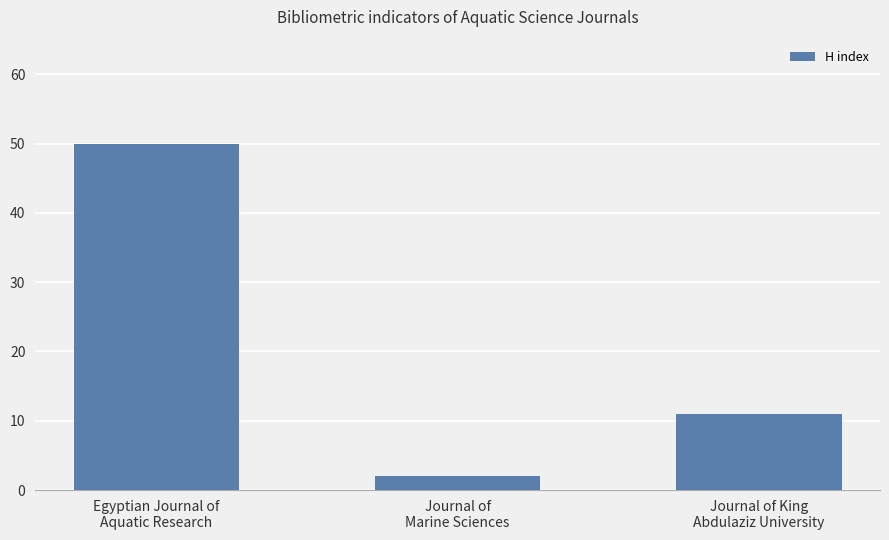

Reading left to right, extract all data points from this chart.

Egyptian Journal of
Aquatic Research=50	Journal of
Marine Sciences=2	Journal of King
Abdulaziz University=11